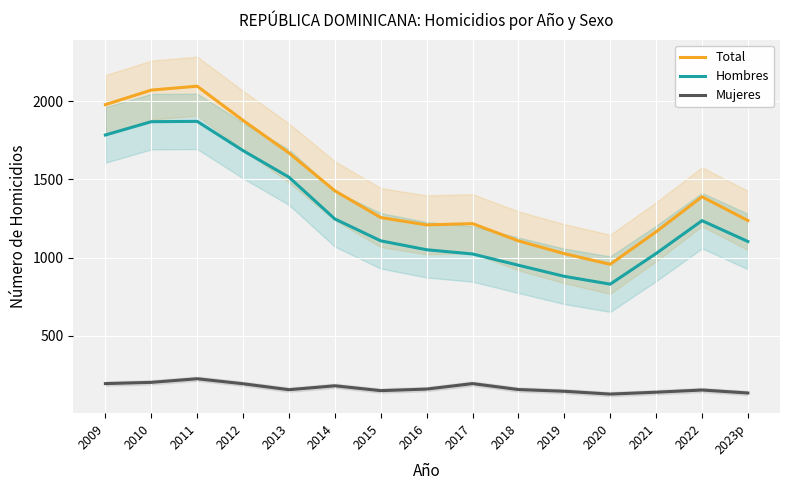

Which has a higher value, 2015 or 2020?

2015